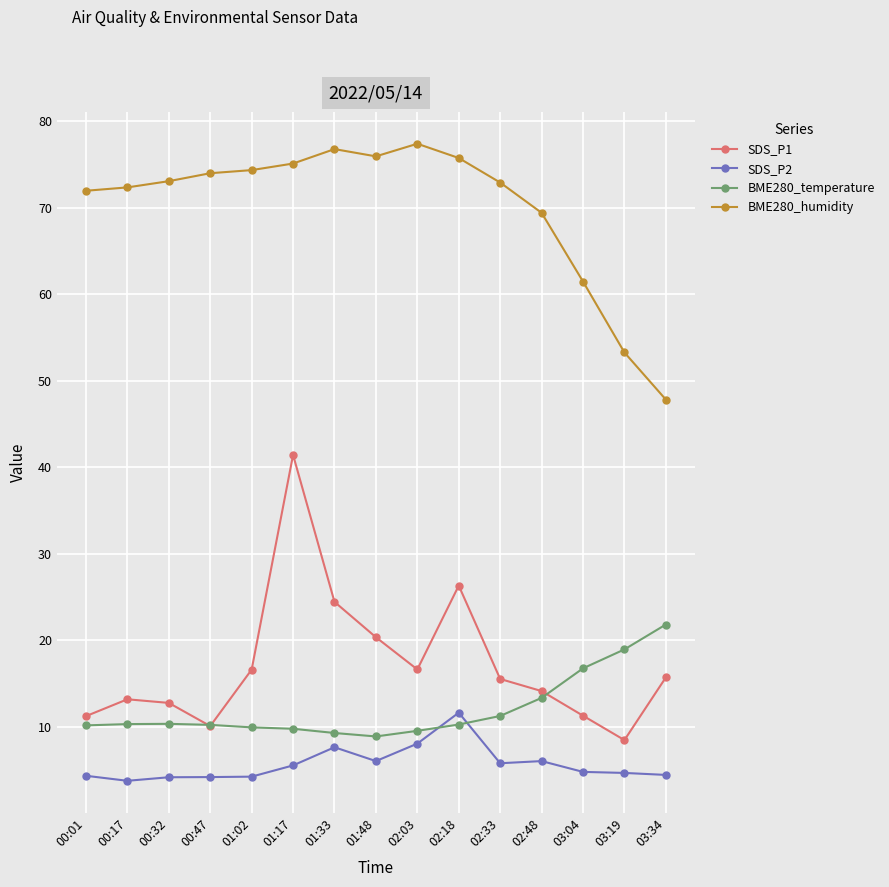

True or false: BME280_temperature and BME280_humidity intersect in this chart.

False